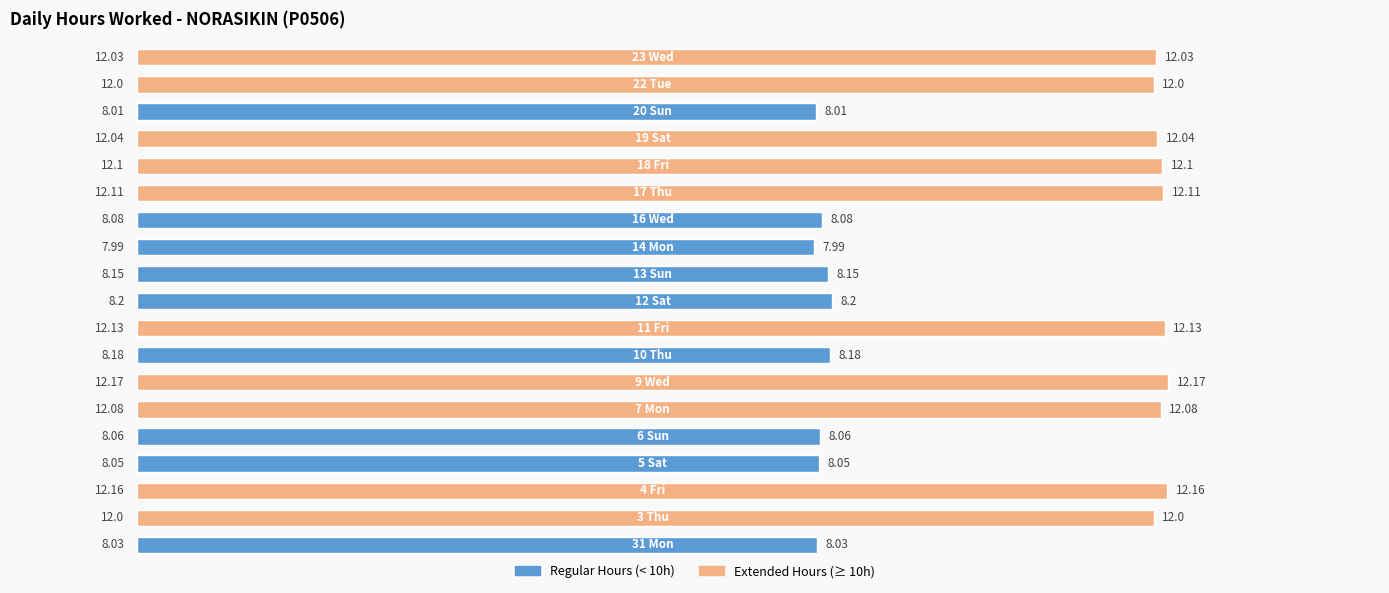

What is the average value?

10.2